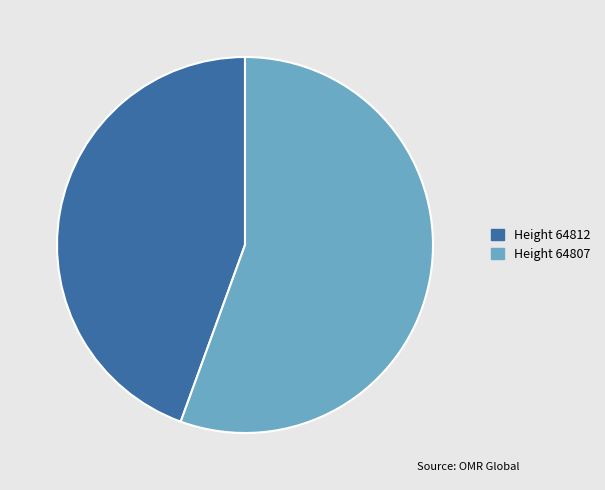

Is there any slice that represents more than half of the pie?

Yes